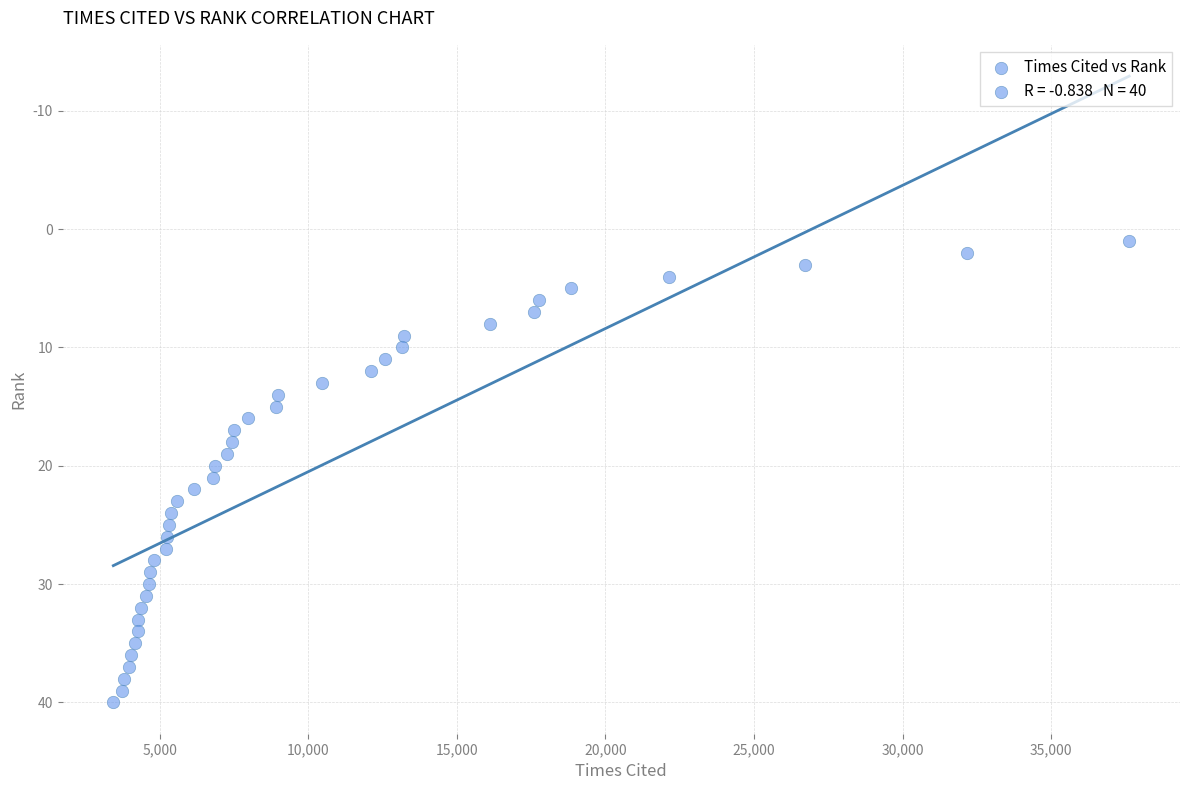

What is the range of Y values (max minus min)?

39